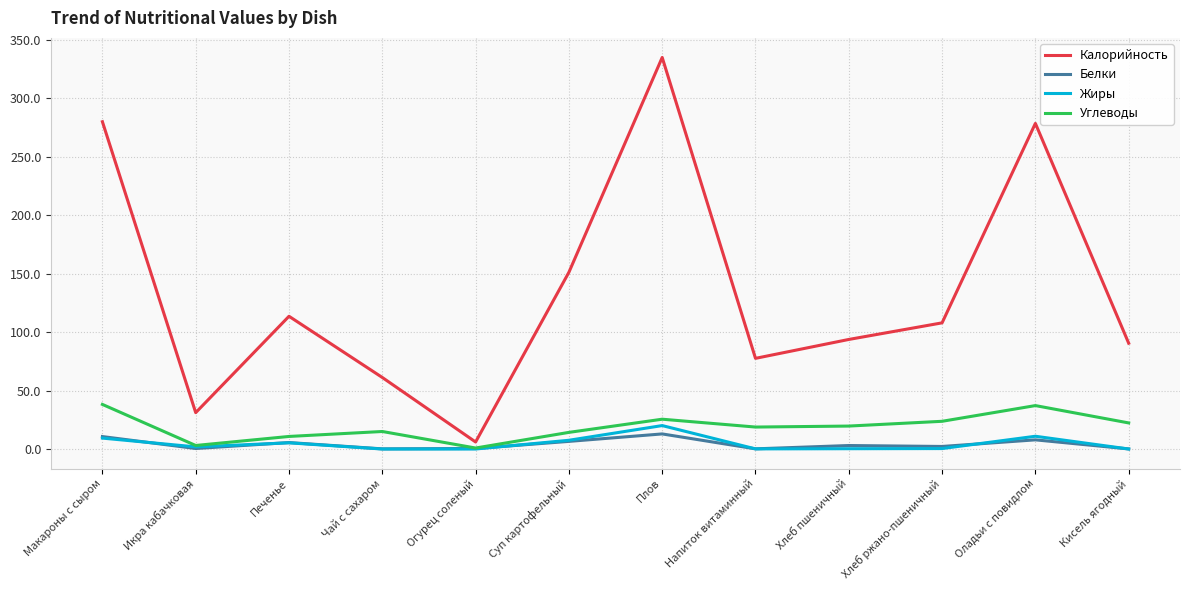

Which series has the widest spread of values?

Калорийность